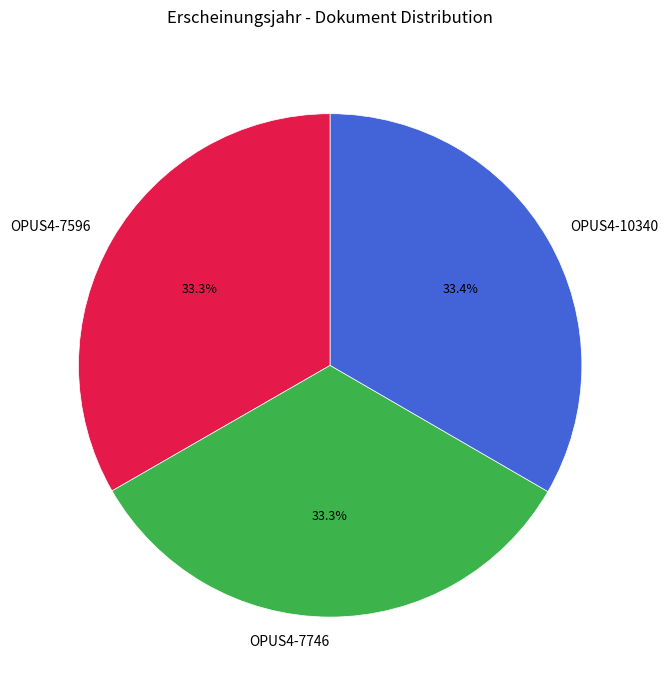

Is there a majority slice in this chart?

No